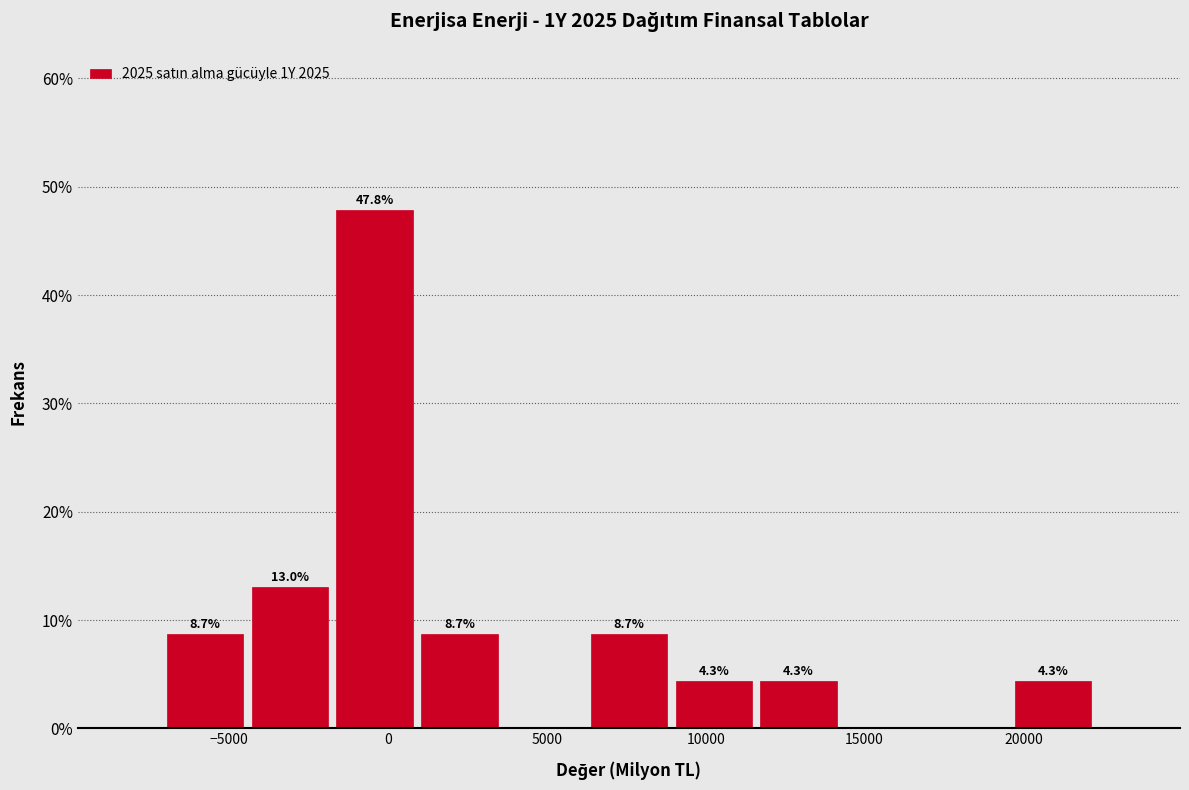

Which range on the x-axis has the tallest bar?

-2000 to 1000